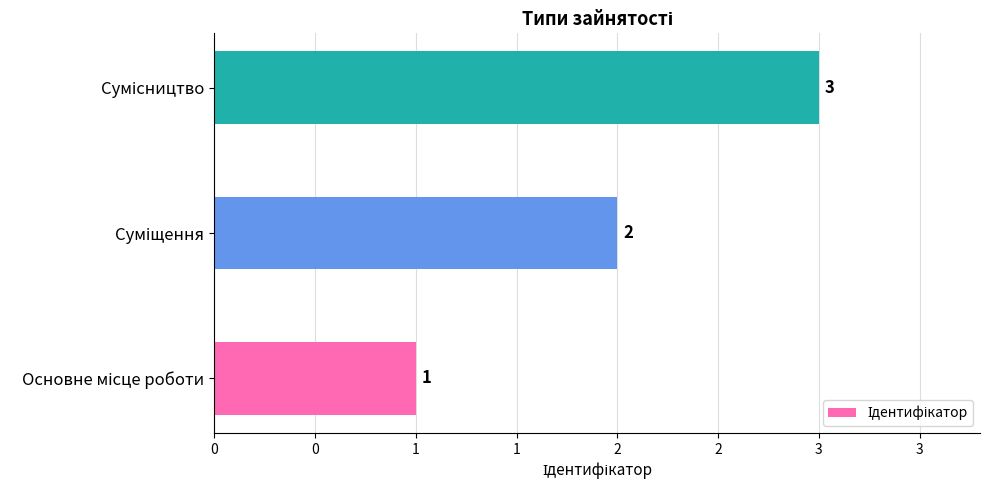

Does the chart contain any negative values?

No